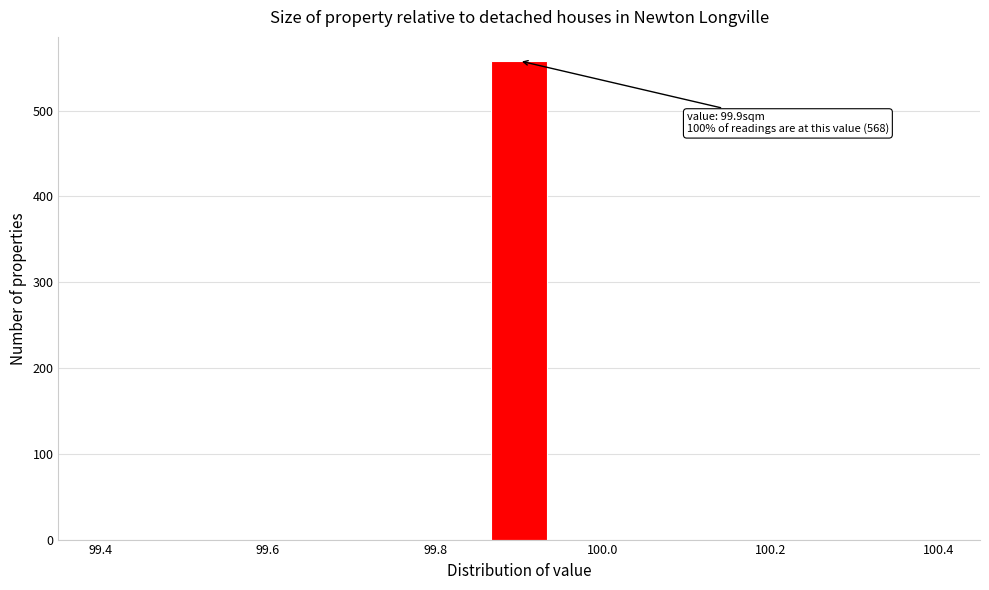

Around what value on the x-axis is the tallest bar? Give the approximate position of its centre, as read against the axis.

99.90